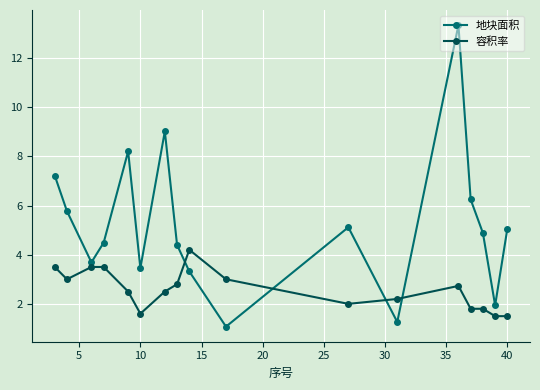

Rank the series by their average value, from highest to lowest.

地块面积, 容积率